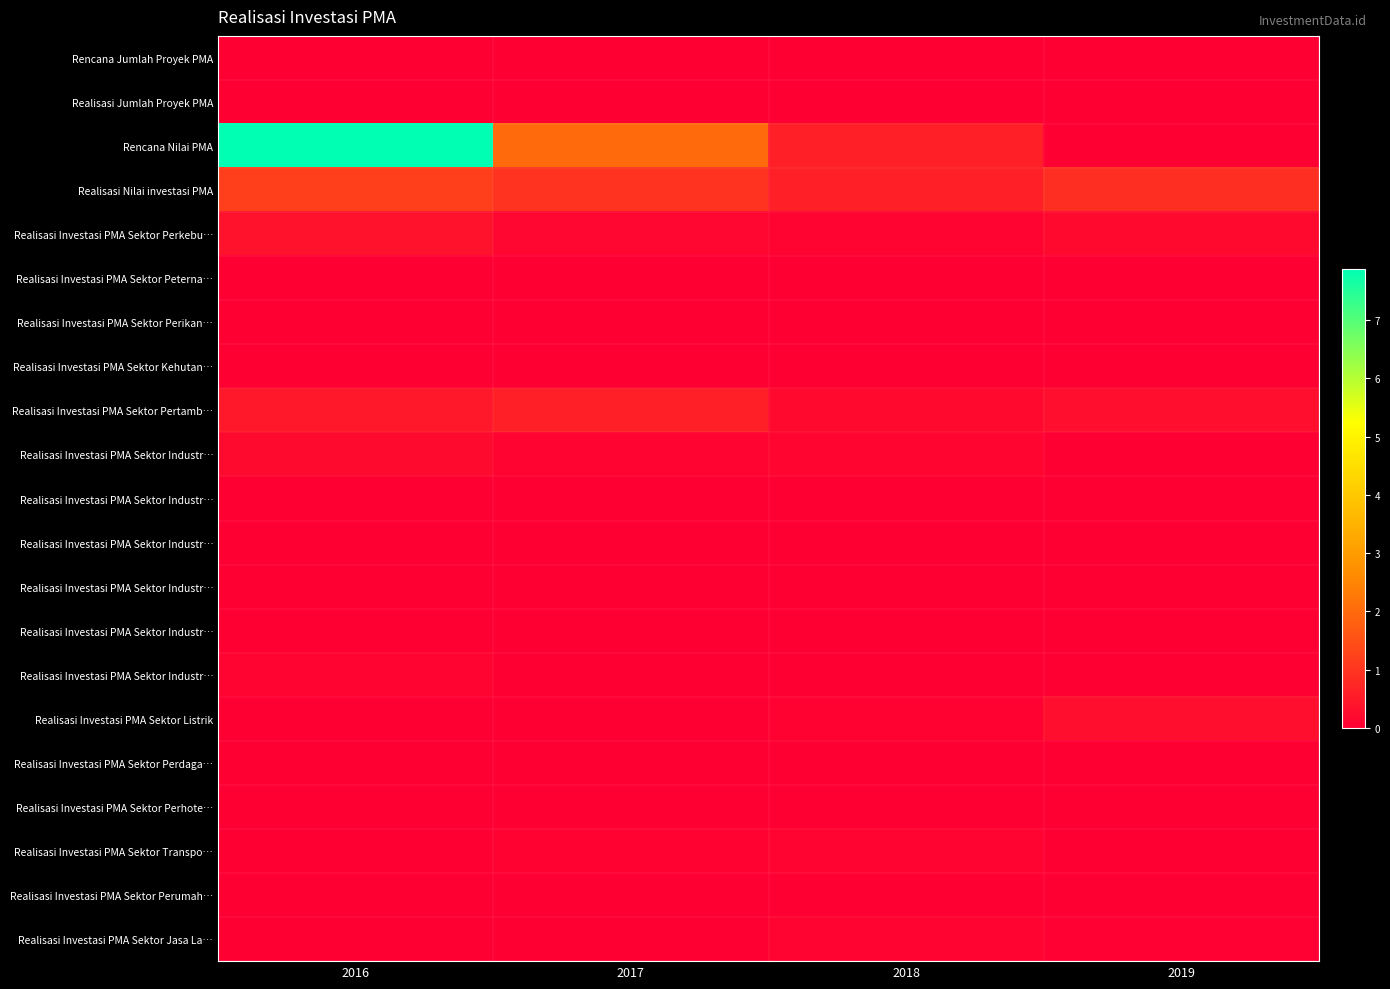

What is the difference between the highest and lowest values at 2018?

595318127